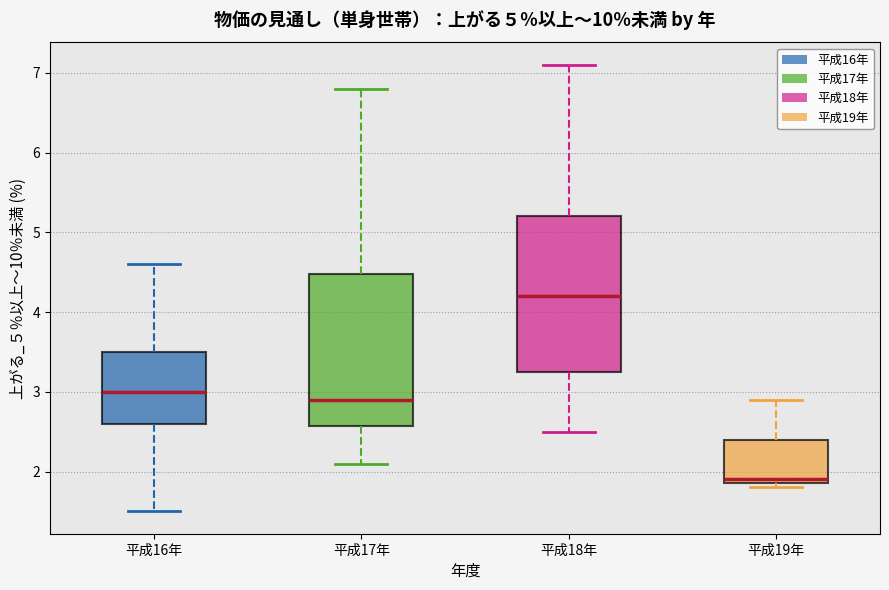

Where is the lower edge of the box for 平成18年 on the y-axis? The values are not printed on the chart, so give them approximately, as read against the axis.

3.3